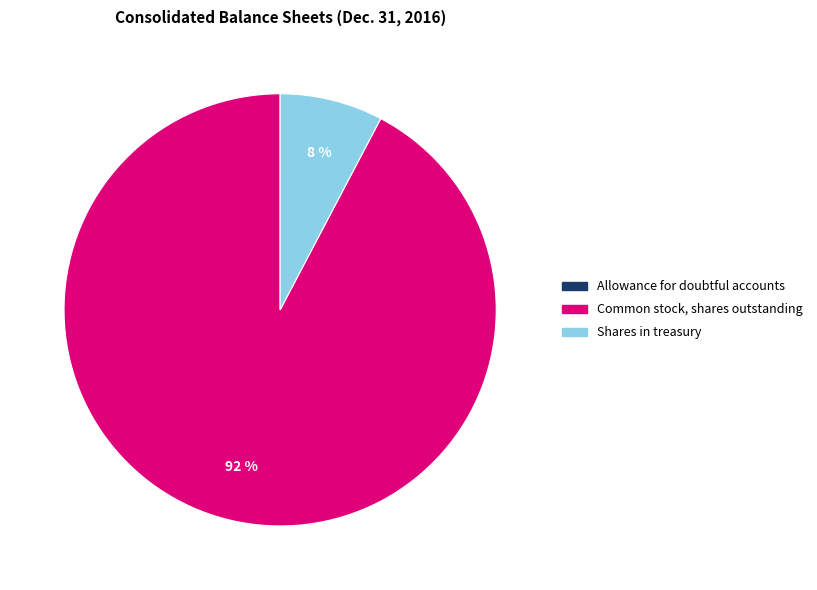

Which category has the biggest portion of the pie?

Common stock, shares outstanding